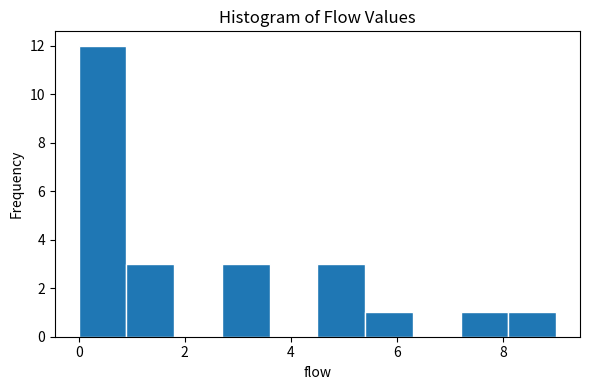

Reading left to right, transcribe this chart: for each bar, give the range it covers on the x-axis and its height. Neither the bar edges nor the heights are printed on the chart, so give them approximately, as read against the axes.

0.0 to 0.9: 12
0.9 to 1.8: 3
1.8 to 2.7: 0
2.7 to 3.6: 3
3.6 to 4.5: 0
4.5 to 5.4: 3
5.4 to 6.3: 1
6.3 to 7.2: 0
7.2 to 8.1: 1
8.1 to 9.0: 1